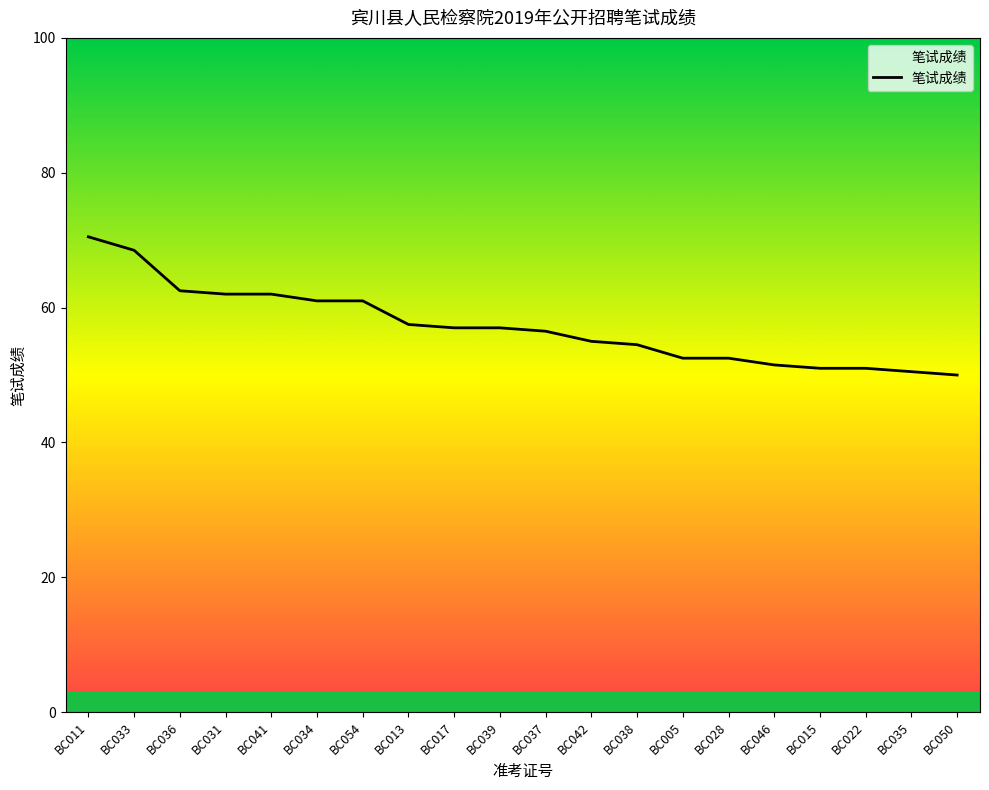

What position from the left is BC042?

12